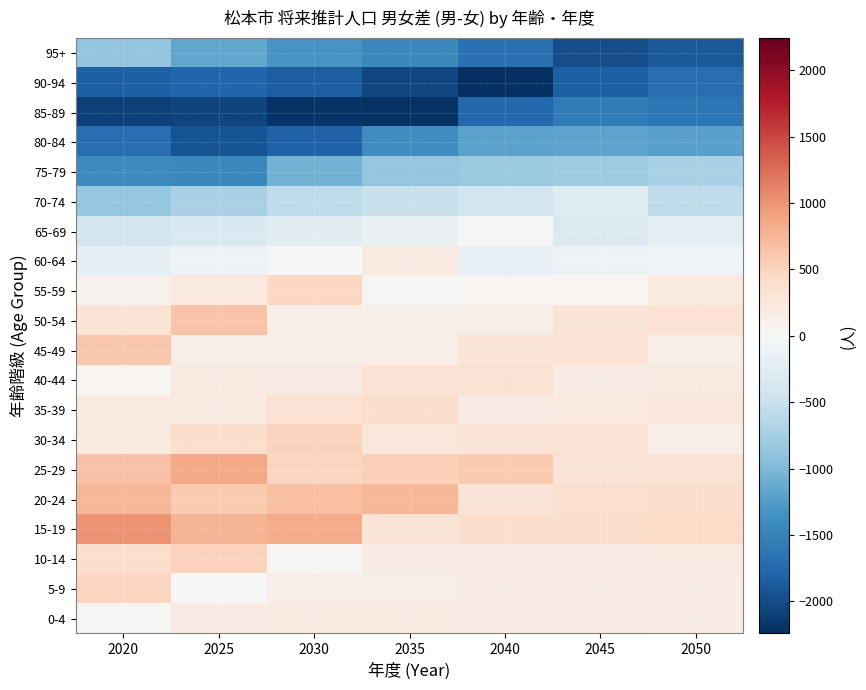

List the series in order of their peak value, highest first.

15-19, 25-29, 20-24, 50-54, 45-49, 10-14, 30-34, 5-9, 55-59, 35-39, 40-44, 0-4, 60-64, 65-69, 70-74, 75-79, 95+, 80-84, 85-89, 90-94